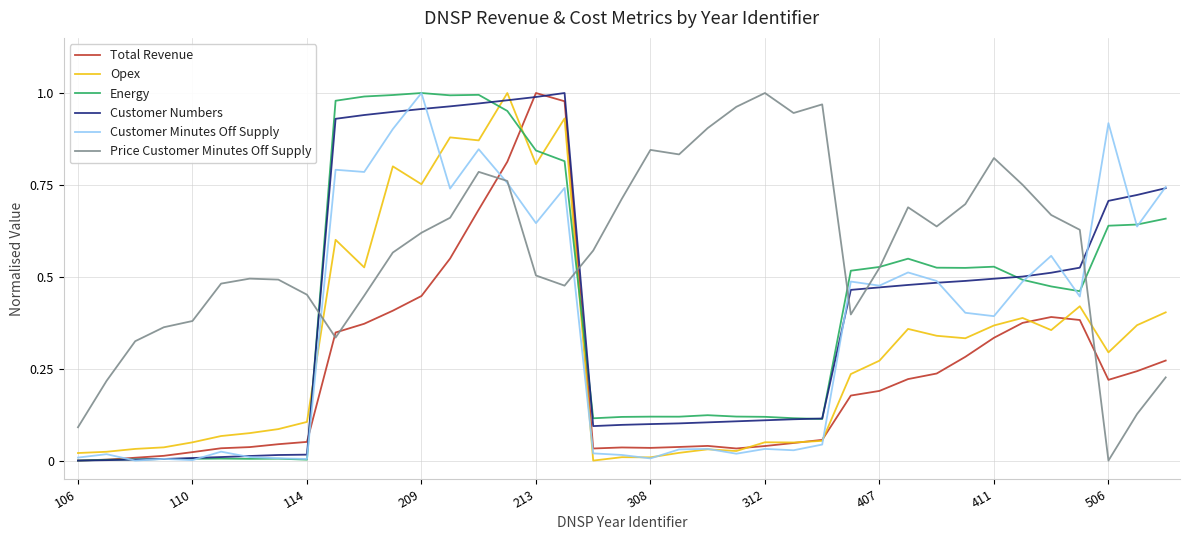

What are all the series names shown in the legend?

Total Revenue, Opex, Energy, Customer Numbers, Customer Minutes Off Supply, Price Customer Minutes Off Supply